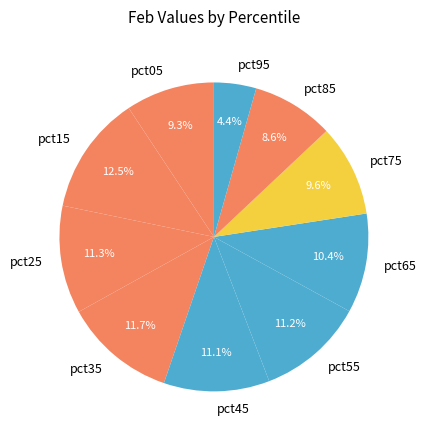

Does any single category account for the majority?

No